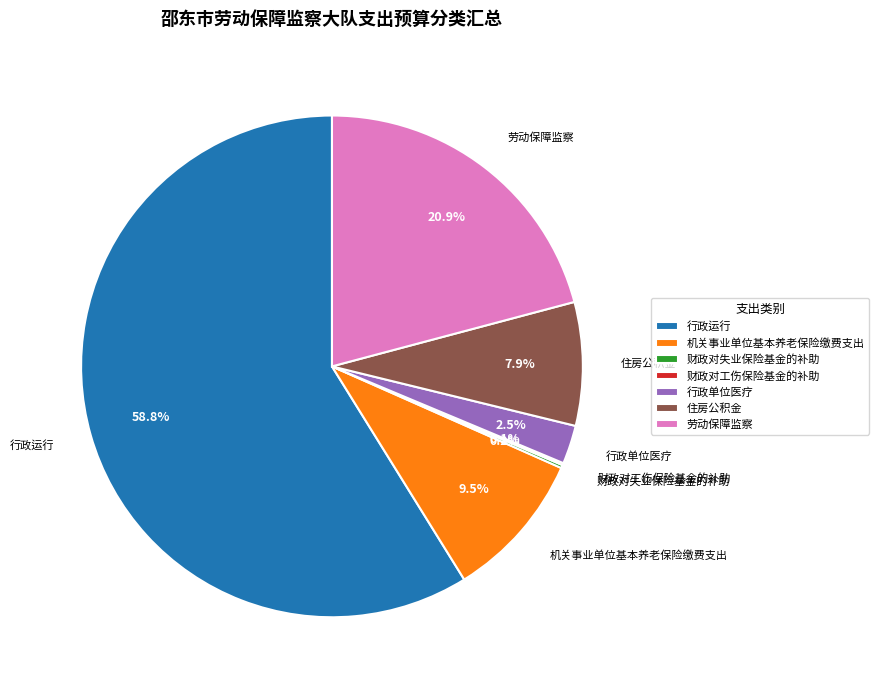

Which slice is the largest?

行政运行